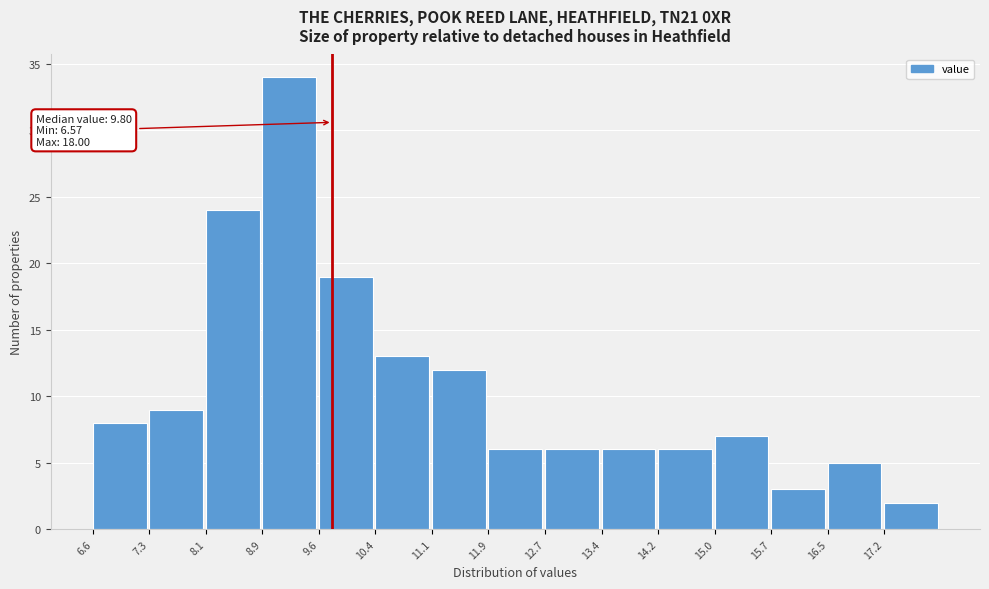

Over which range of the x-axis is the bar tallest?

8.9 to 9.6